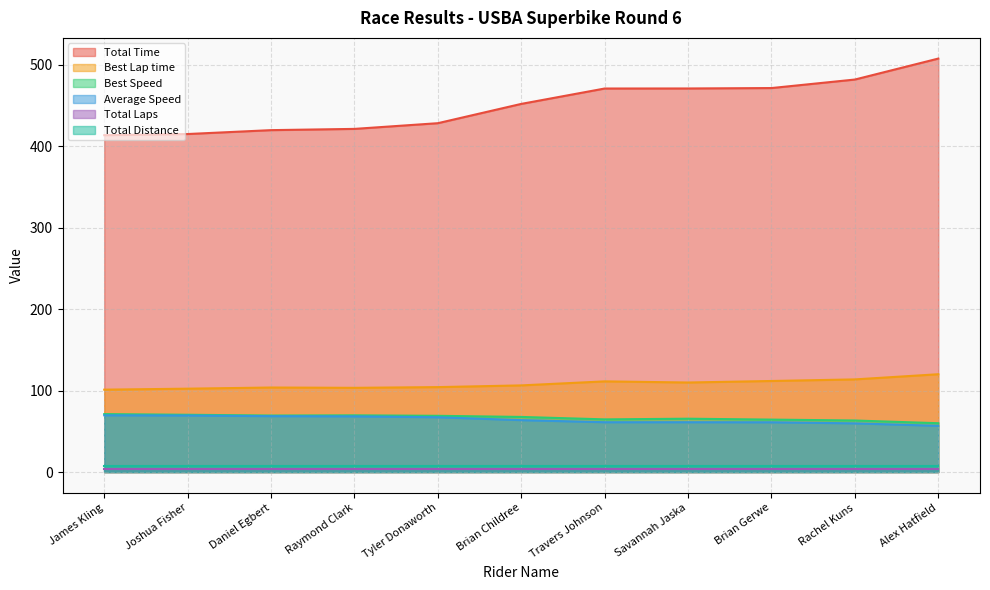

True or false: Best Speed has a value of 69.1 at Tyler Donaworth.

True